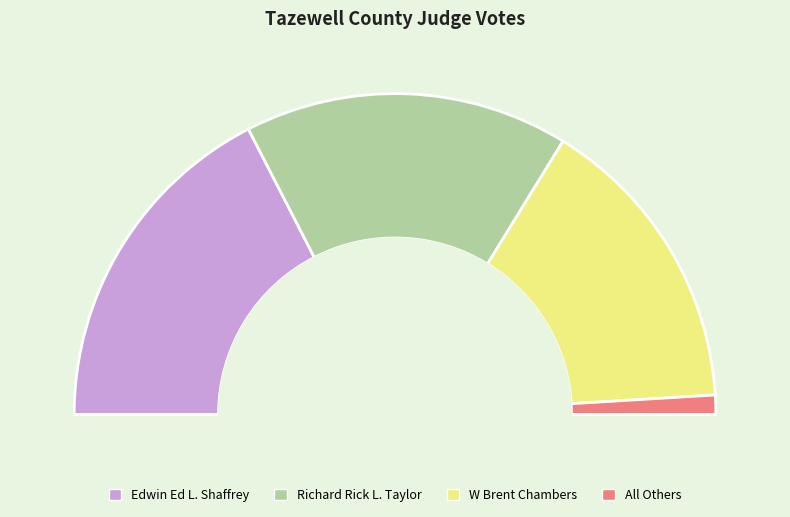

To the nearest percent, what is the difference between the largest and smallest slice percentages?

33%